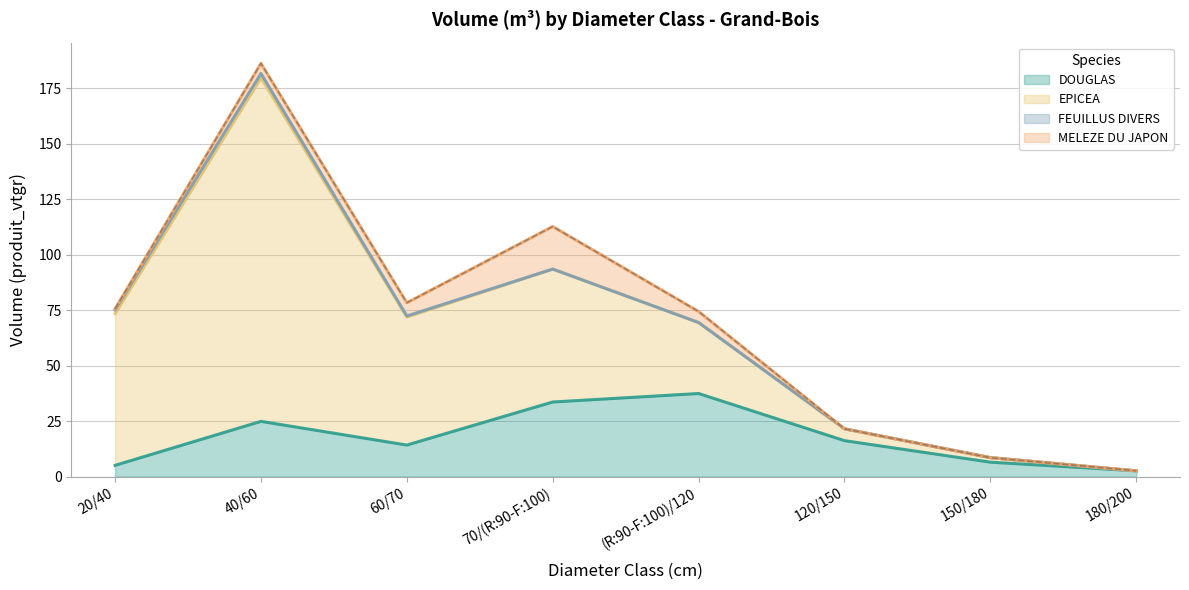

At which category is the sum across all series the highest?

40/60